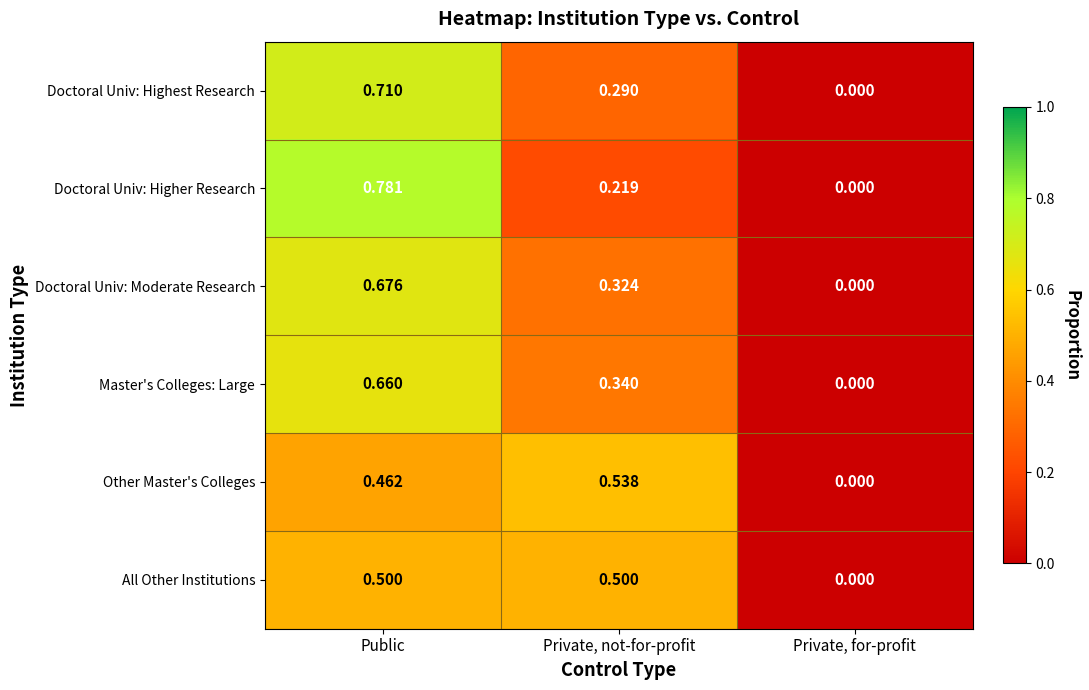

Rank the categories by Doctoral Univ: Higher Research value from lowest to highest.

Private, for-profit, Private, not-for-profit, Public